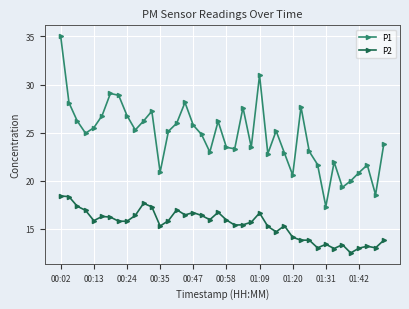

How many data points in P2 are less than 15?

13